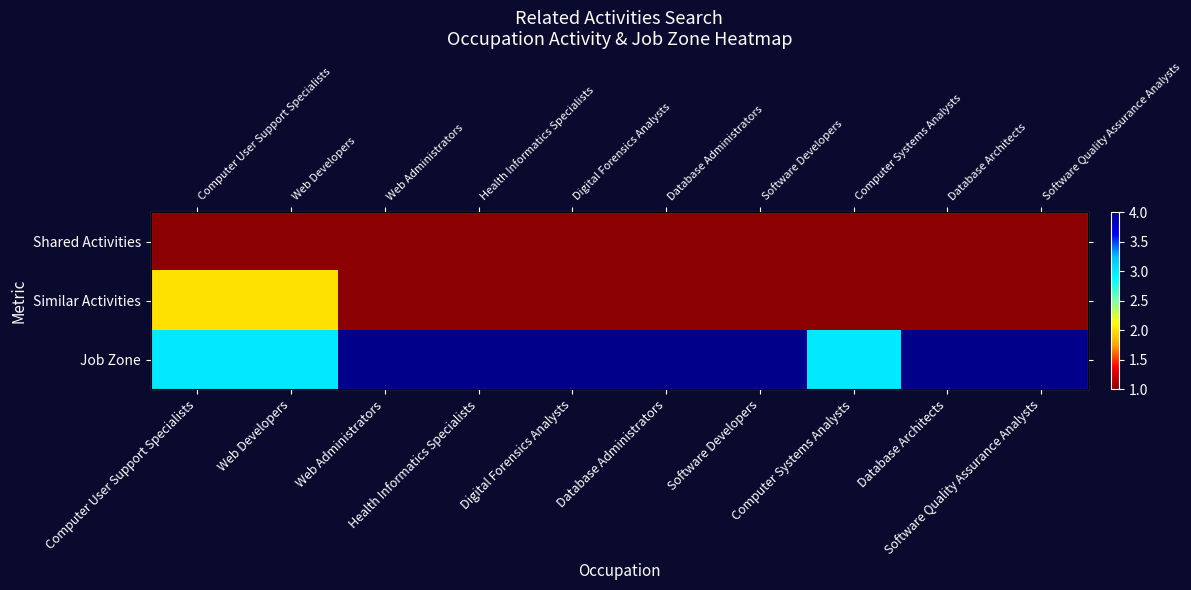

What is the smallest value displayed?

1